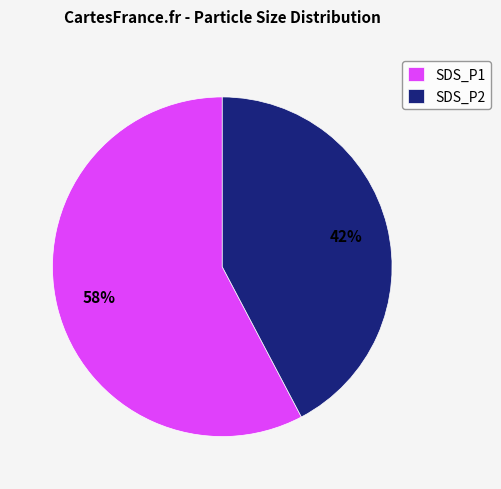

How many segments does this pie chart have?

2